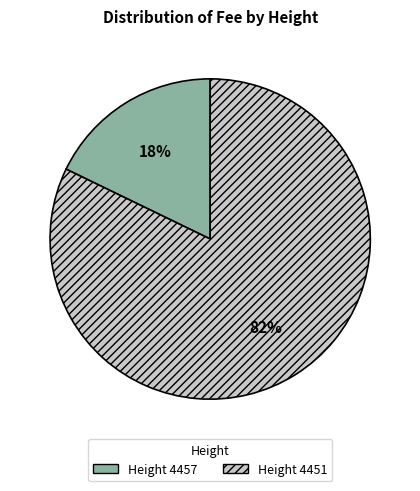

To the nearest percent, what percentage of the pie is Height 4457?

18%